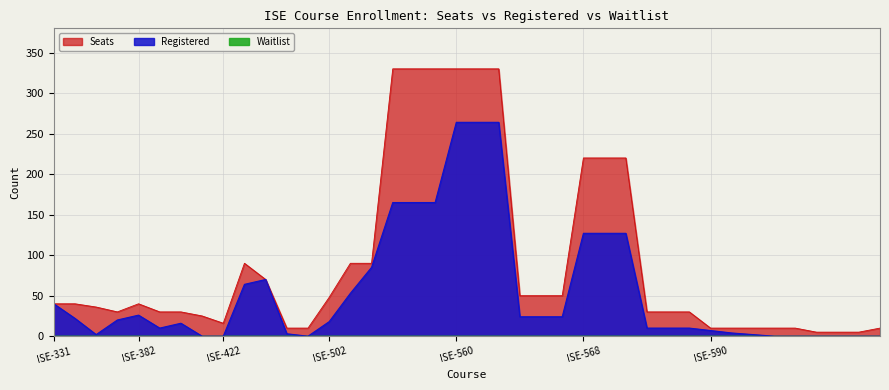

Does the chart display data point markers on the line(s)?

No